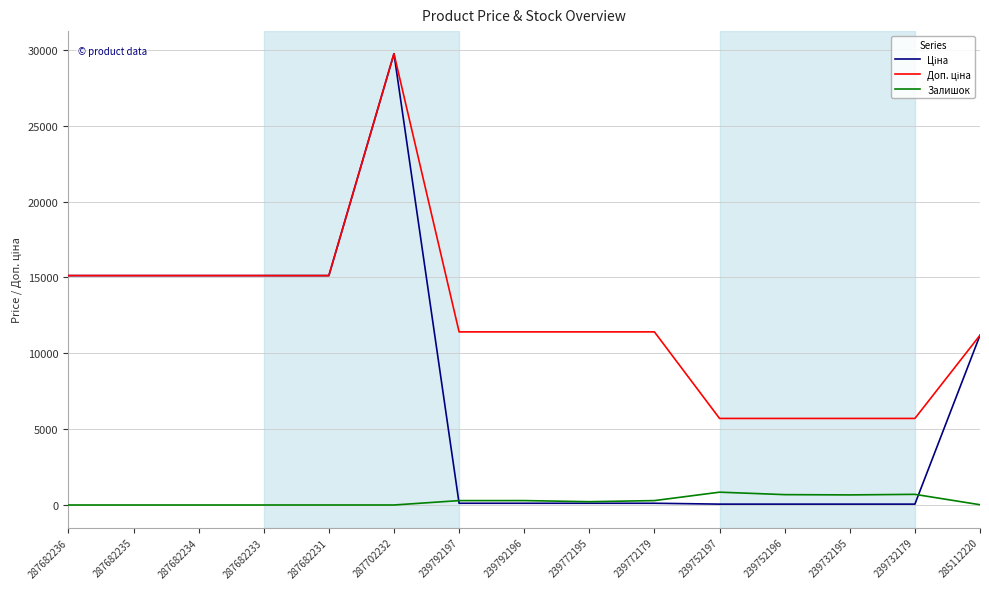

What is the spread (max minus min) of values at 287682235?

15120.0